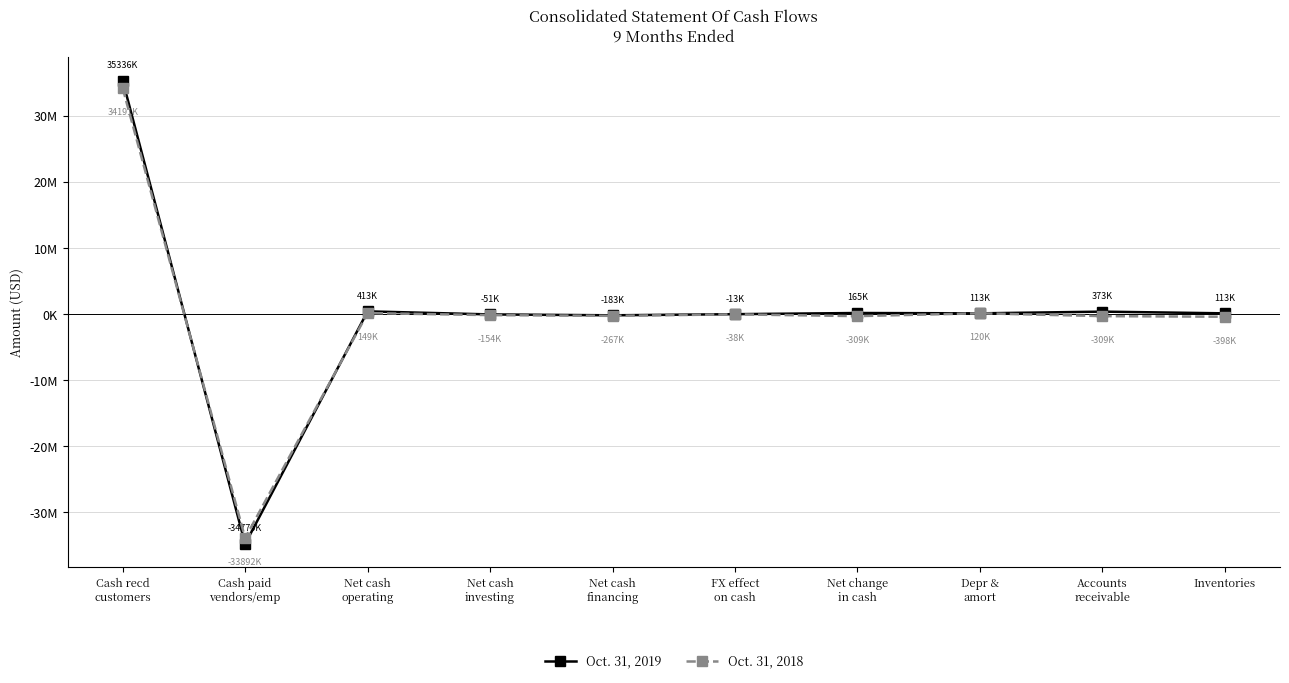

At which label does Oct. 31, 2018 first exceed -154286?

Cash recd
customers